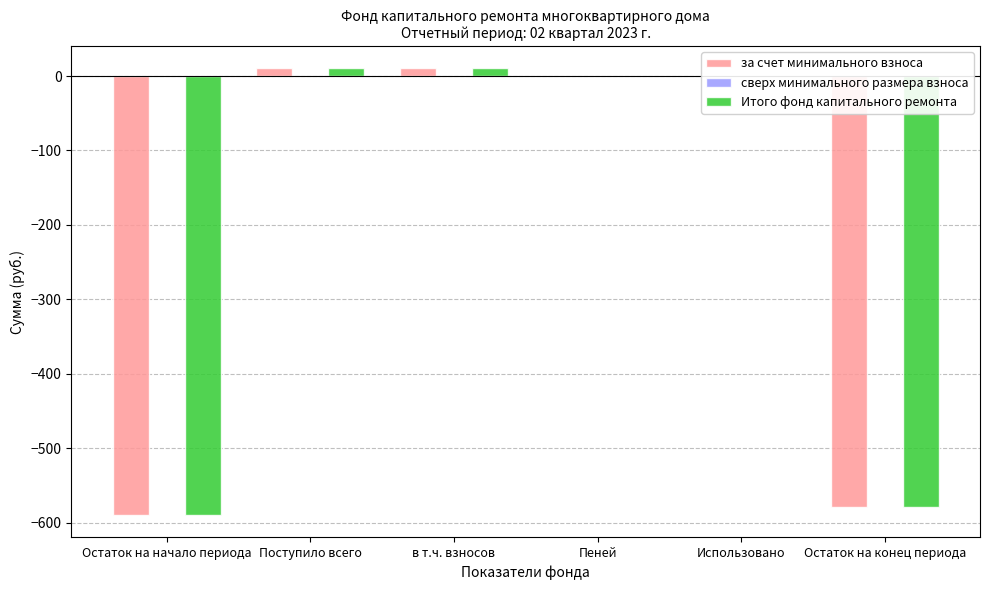

Is it true that Итого фонд капитального ремонта equals -904.4 at Остаток на конец периода?

False